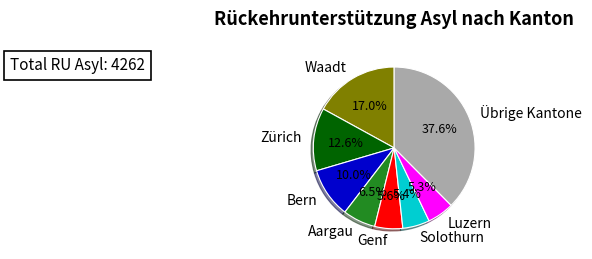

Which slice is the largest?

Übrige Kantone